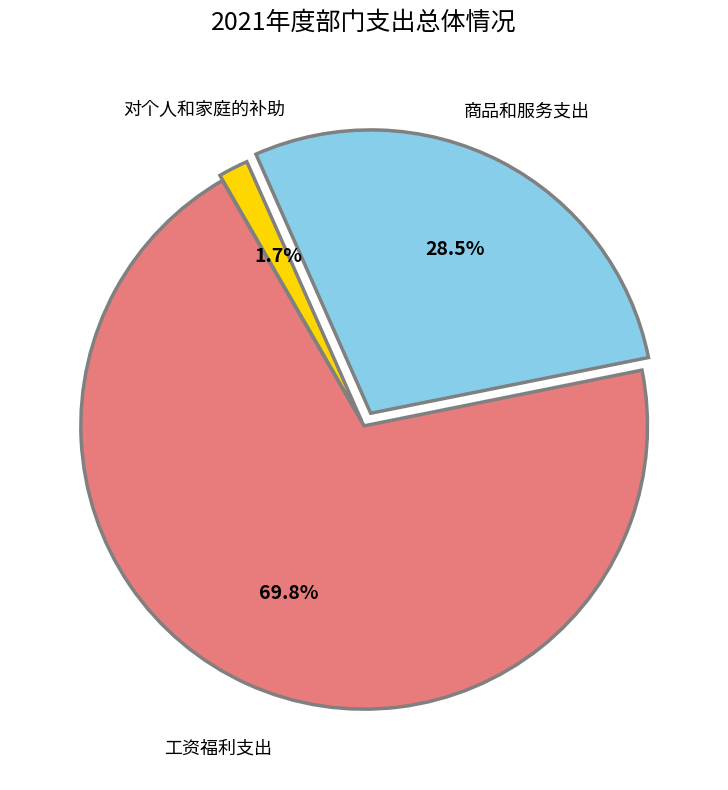

Between 工资福利支出 and 对个人和家庭的补助, which is larger?

工资福利支出